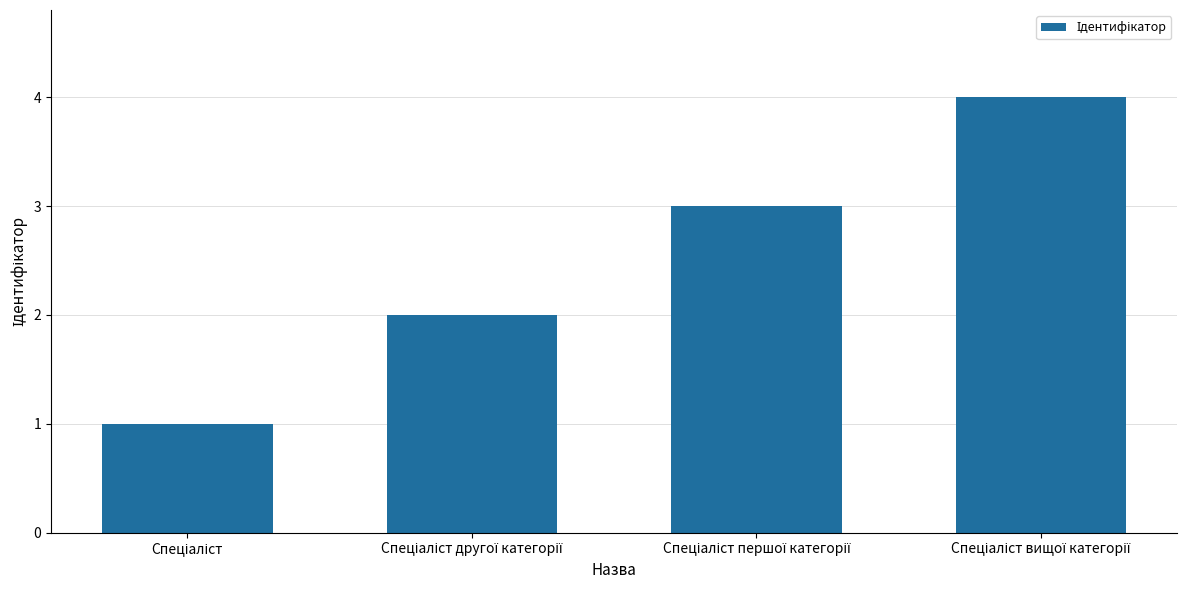

How many bars are there in total?

4